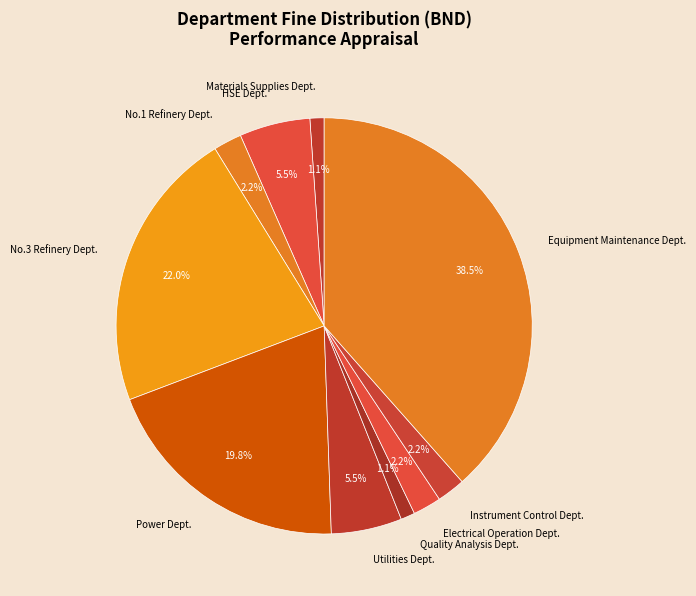

Which category has the biggest portion of the pie?

Equipment Maintenance Dept.